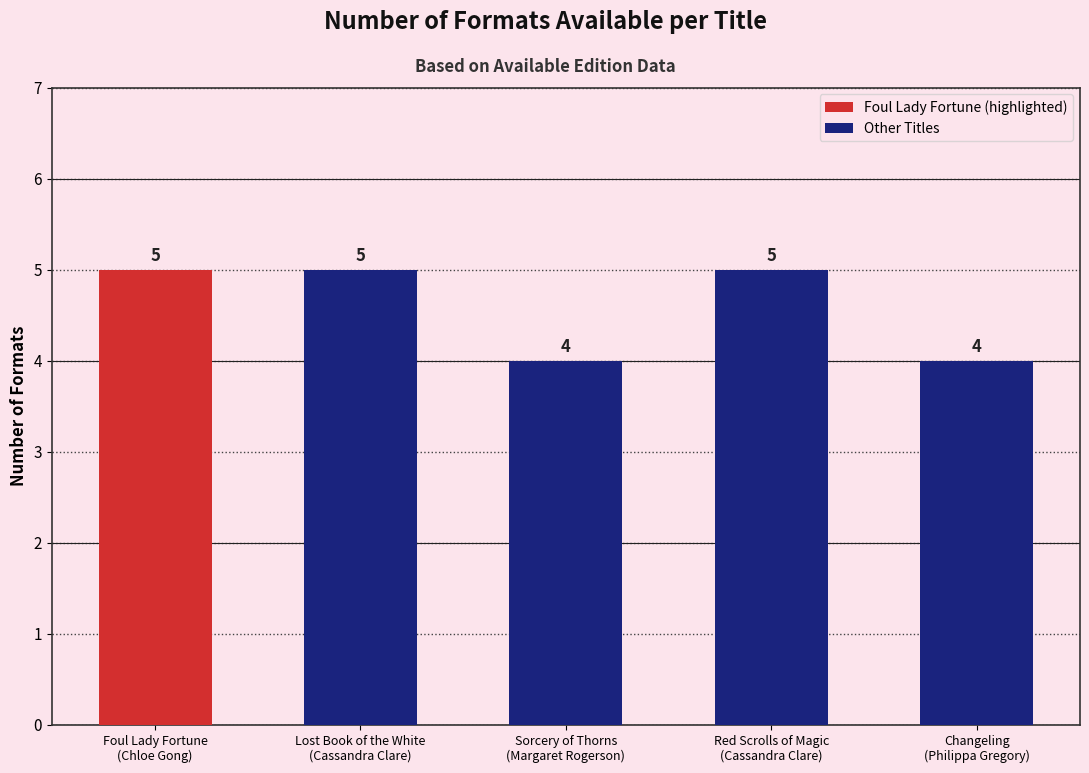

What is the average value?

5